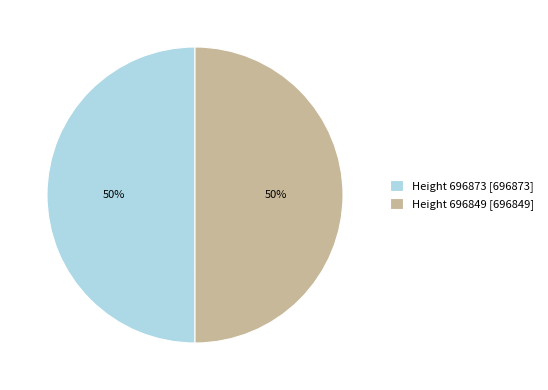

How many slices are in this pie chart?

2